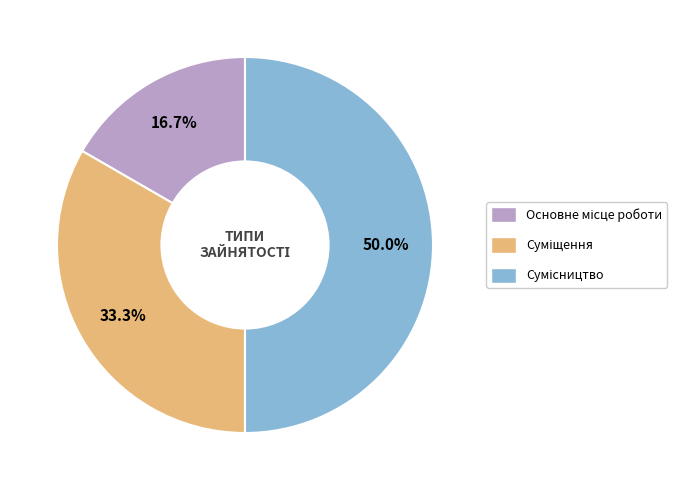

Do Сумісництво and Суміщення together represent more than half of the pie?

Yes